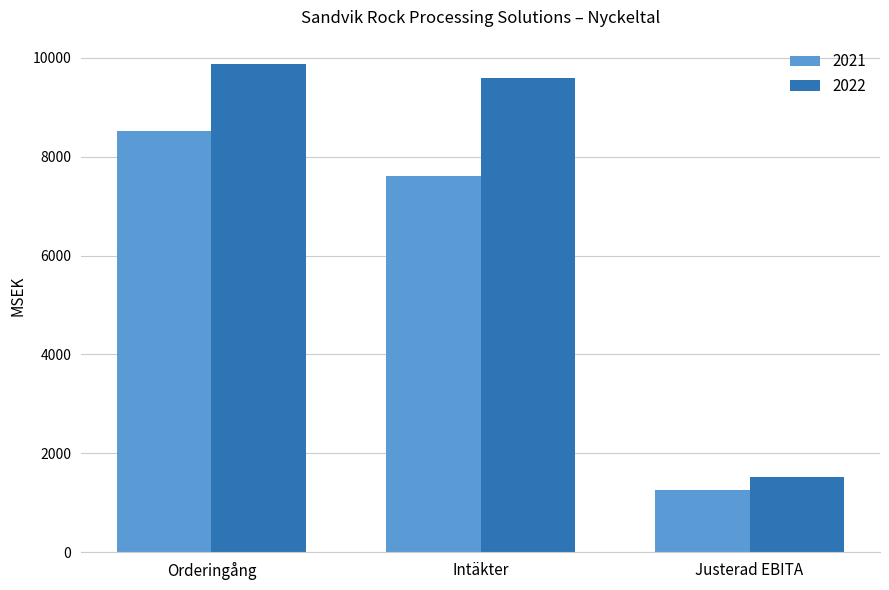

Are the bars grouped side by side (vs. stacked)?

Yes